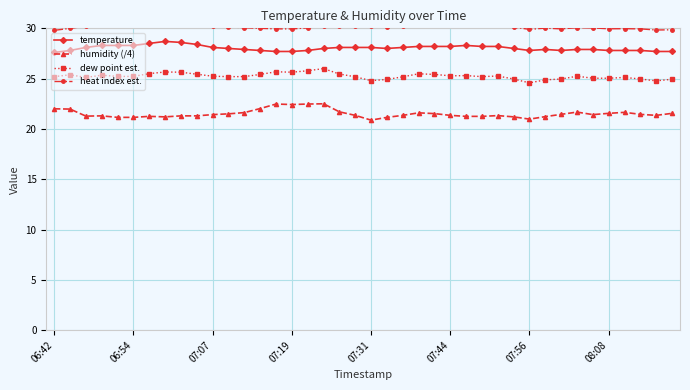

At how many categories does at least one series exceed 26?

40